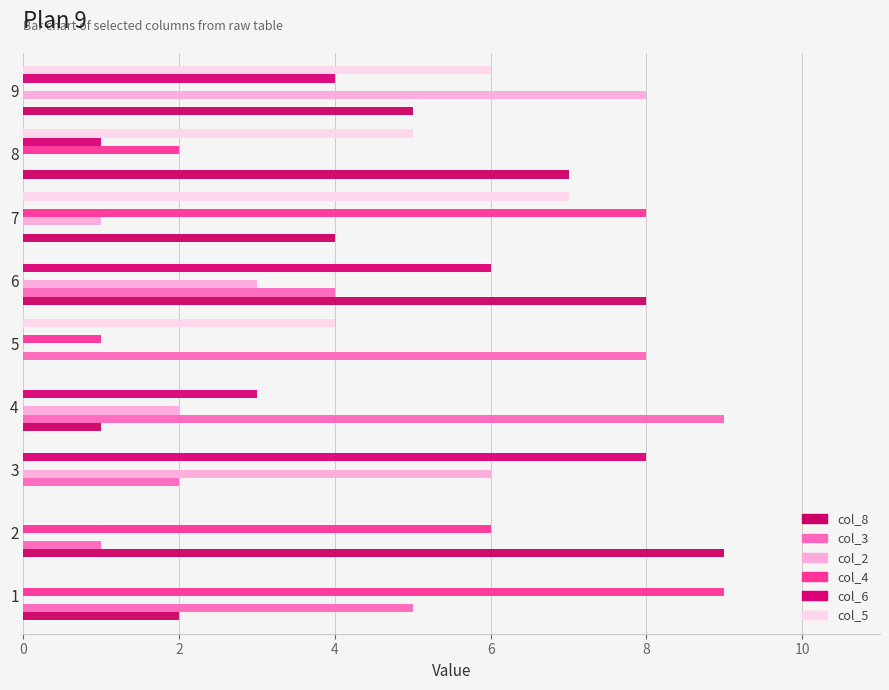

At which category is the sum across all series the highest?

9